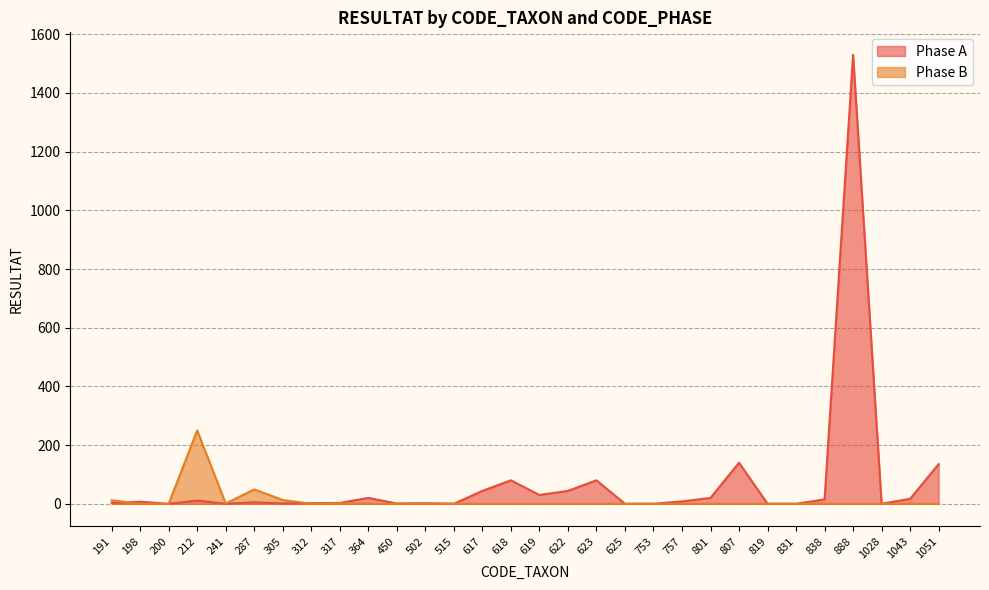

What is the value of the Phase A point at the 9th from the left?

3